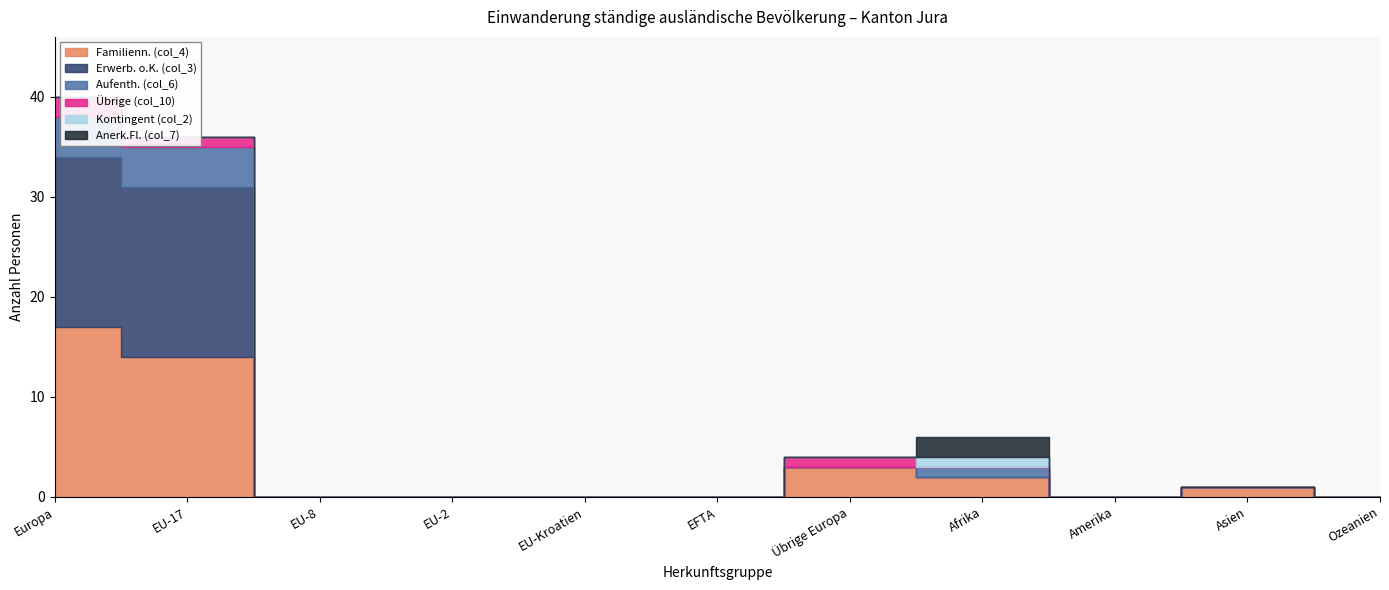

Which category has the lowest value in the Aufenth. (col_6) series?

EU-8